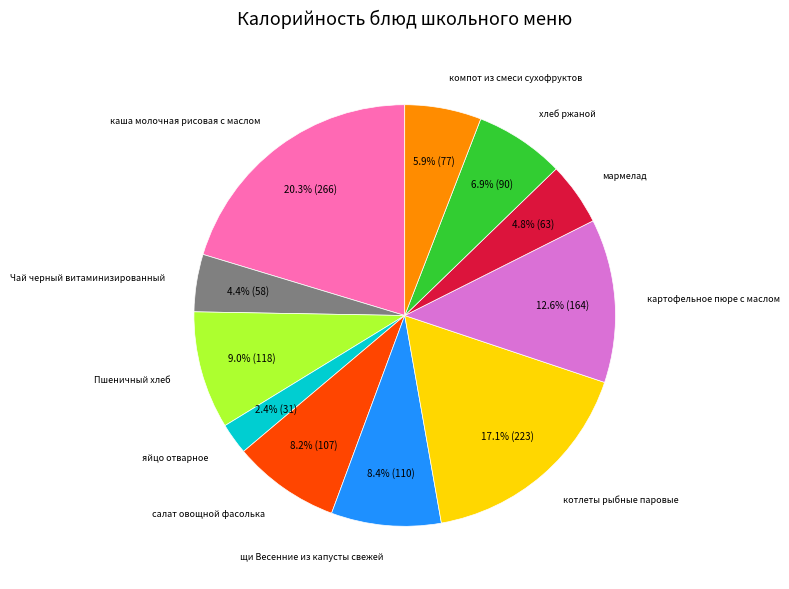

Does any single category account for the majority?

No